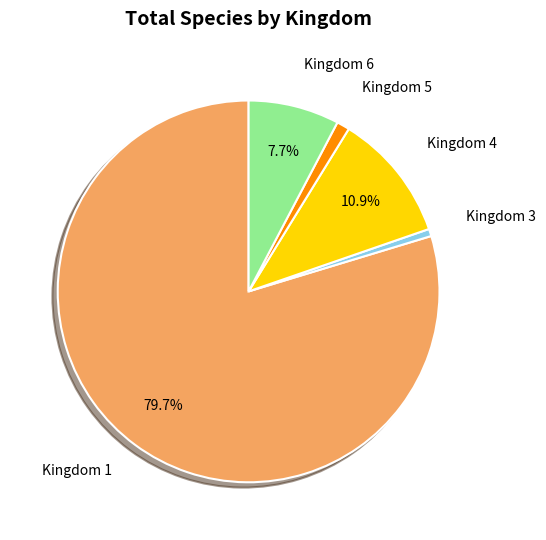

What is the majority slice?

1